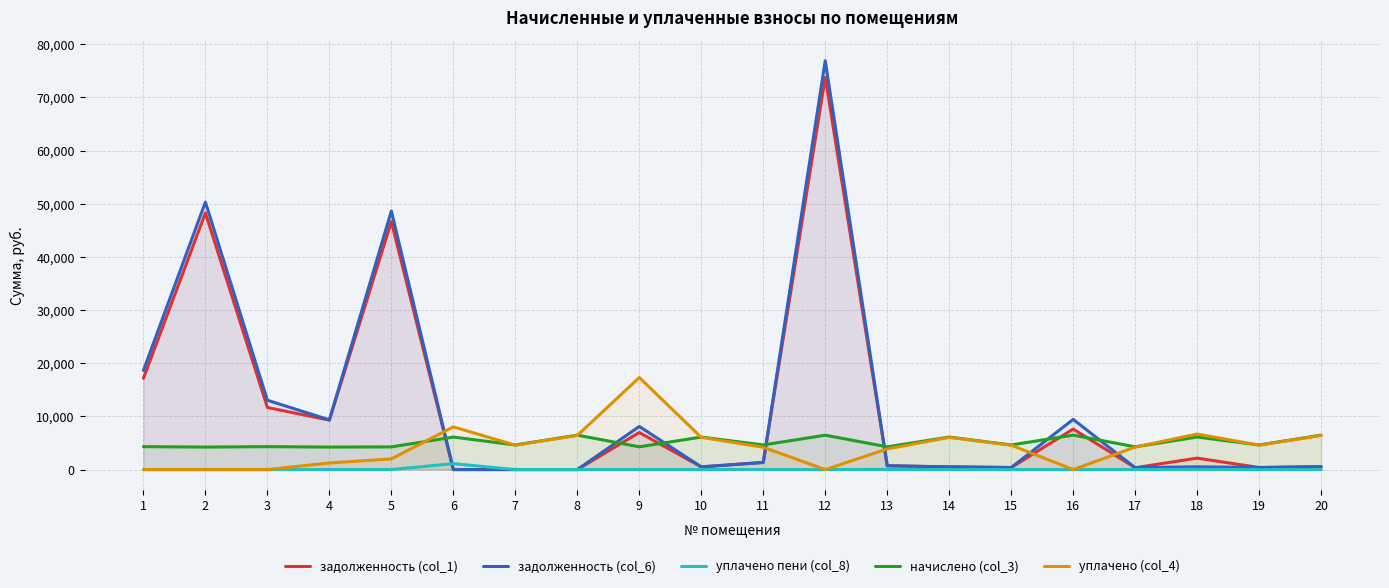

What is the difference between the second highest and second lowest values in the уплачено (col_4) series?

8035.1